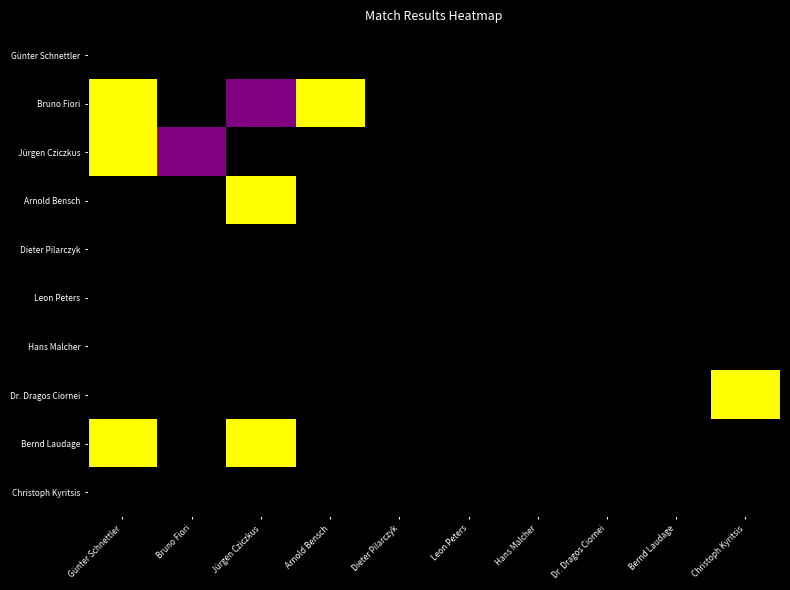

Reading left to right, transcribe all the data shown in this chart.

Günter Schnettler: Günter Schnettler=0.0	Bruno Fiori=0.0	Jürgen Cziczkus=0.0	Arnold Bensch=0.0	Dieter Pilarczyk=0.0	Leon Peters=0.0	Hans Malcher=0.0	Dr. Dragos Ciornei=0.0	Bernd Laudage=0.0	Christoph Kyritsis=0.0
Bruno Fiori: Günter Schnettler=1.0	Bruno Fiori=0.0	Jürgen Cziczkus=0.5	Arnold Bensch=1.0	Dieter Pilarczyk=0.0	Leon Peters=0.0	Hans Malcher=0.0	Dr. Dragos Ciornei=0.0	Bernd Laudage=0.0	Christoph Kyritsis=0.0
Jürgen Cziczkus: Günter Schnettler=1.0	Bruno Fiori=0.5	Jürgen Cziczkus=0.0	Arnold Bensch=0.0	Dieter Pilarczyk=0.0	Leon Peters=0.0	Hans Malcher=0.0	Dr. Dragos Ciornei=0.0	Bernd Laudage=0.0	Christoph Kyritsis=0.0
Arnold Bensch: Günter Schnettler=0.0	Bruno Fiori=0.0	Jürgen Cziczkus=1.0	Arnold Bensch=0.0	Dieter Pilarczyk=0.0	Leon Peters=0.0	Hans Malcher=0.0	Dr. Dragos Ciornei=0.0	Bernd Laudage=0.0	Christoph Kyritsis=0.0
Dieter Pilarczyk: Günter Schnettler=0.0	Bruno Fiori=0.0	Jürgen Cziczkus=0.0	Arnold Bensch=0.0	Dieter Pilarczyk=0.0	Leon Peters=0.0	Hans Malcher=0.0	Dr. Dragos Ciornei=0.0	Bernd Laudage=0.0	Christoph Kyritsis=0.0
Leon Peters: Günter Schnettler=0.0	Bruno Fiori=0.0	Jürgen Cziczkus=0.0	Arnold Bensch=0.0	Dieter Pilarczyk=0.0	Leon Peters=0.0	Hans Malcher=0.0	Dr. Dragos Ciornei=0.0	Bernd Laudage=0.0	Christoph Kyritsis=0.0
Hans Malcher: Günter Schnettler=0.0	Bruno Fiori=0.0	Jürgen Cziczkus=0.0	Arnold Bensch=0.0	Dieter Pilarczyk=0.0	Leon Peters=0.0	Hans Malcher=0.0	Dr. Dragos Ciornei=0.0	Bernd Laudage=0.0	Christoph Kyritsis=0.0
Dr. Dragos Ciornei: Günter Schnettler=0.0	Bruno Fiori=0.0	Jürgen Cziczkus=0.0	Arnold Bensch=0.0	Dieter Pilarczyk=0.0	Leon Peters=0.0	Hans Malcher=0.0	Dr. Dragos Ciornei=0.0	Bernd Laudage=0.0	Christoph Kyritsis=1.0
Bernd Laudage: Günter Schnettler=1.0	Bruno Fiori=0.0	Jürgen Cziczkus=1.0	Arnold Bensch=0.0	Dieter Pilarczyk=0.0	Leon Peters=0.0	Hans Malcher=0.0	Dr. Dragos Ciornei=0.0	Bernd Laudage=0.0	Christoph Kyritsis=0.0
Christoph Kyritsis: Günter Schnettler=0.0	Bruno Fiori=0.0	Jürgen Cziczkus=0.0	Arnold Bensch=0.0	Dieter Pilarczyk=0.0	Leon Peters=0.0	Hans Malcher=0.0	Dr. Dragos Ciornei=0.0	Bernd Laudage=0.0	Christoph Kyritsis=0.0